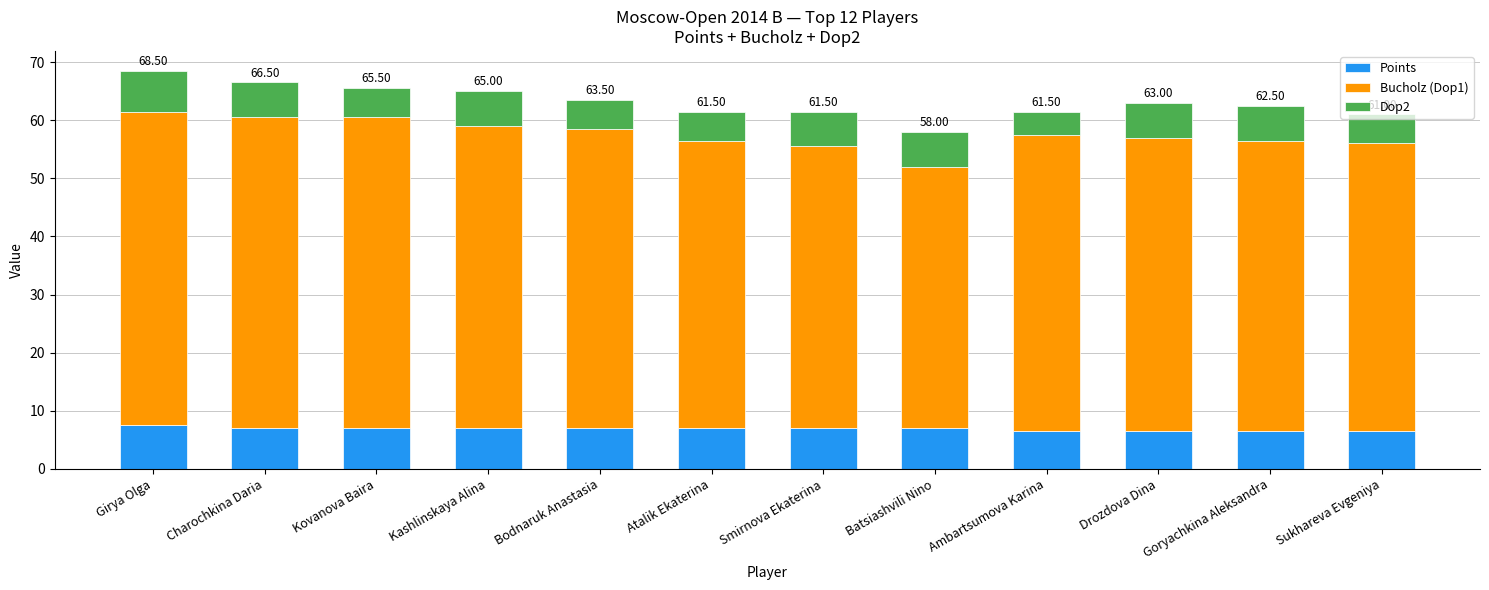

How many data points does each series have?

12